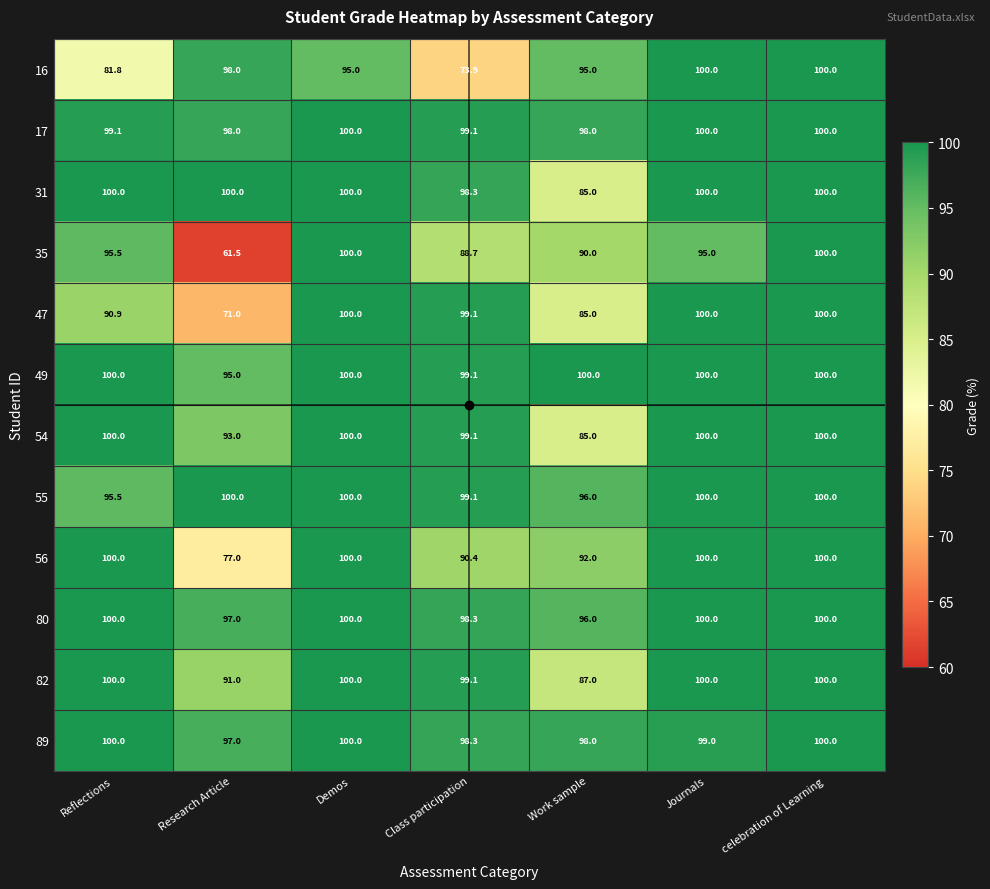

What is the difference between the highest and lowest values at Reflections?

18.2